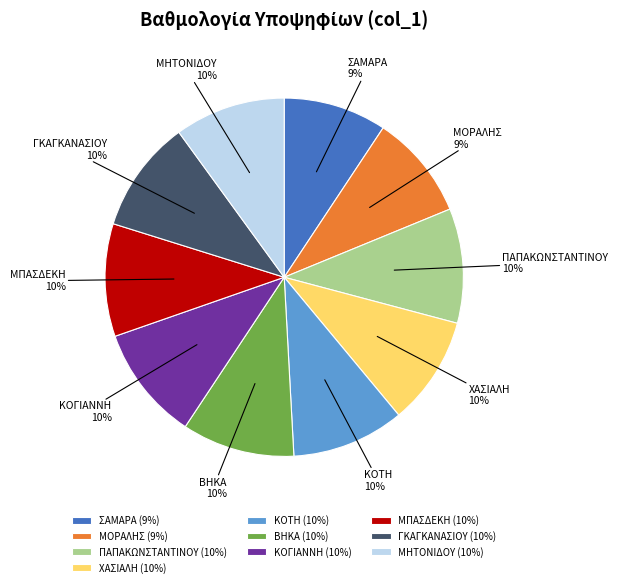

Approximately how many times larger is the value at ΣΑΜΑΡΑ compared to ΜΗΤΟΝΙΔΟΥ?

0.9